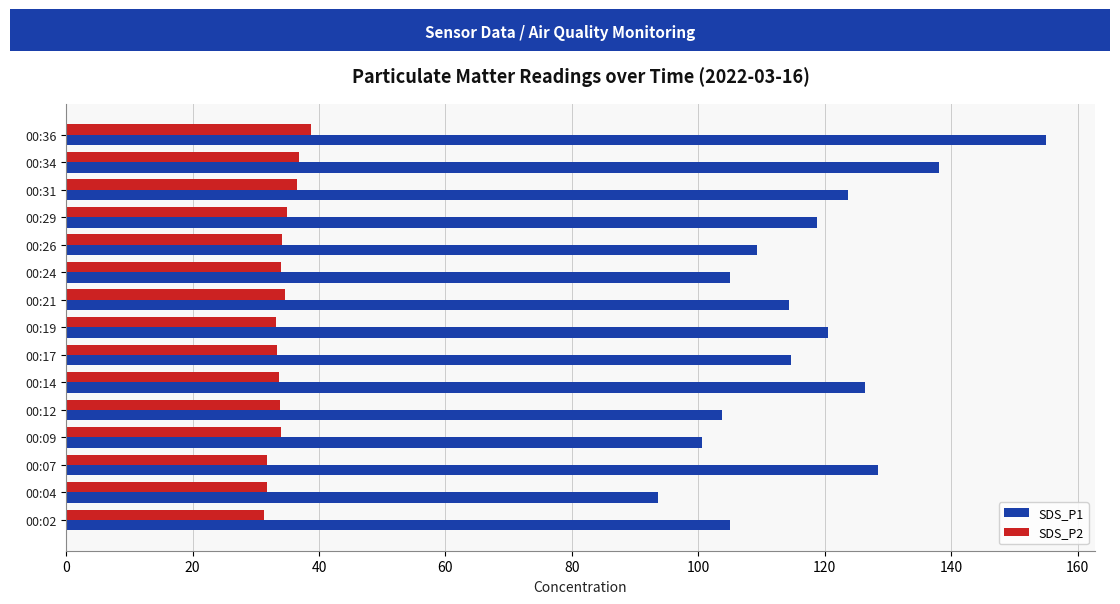

At which category is the sum across all series the highest?

00:36